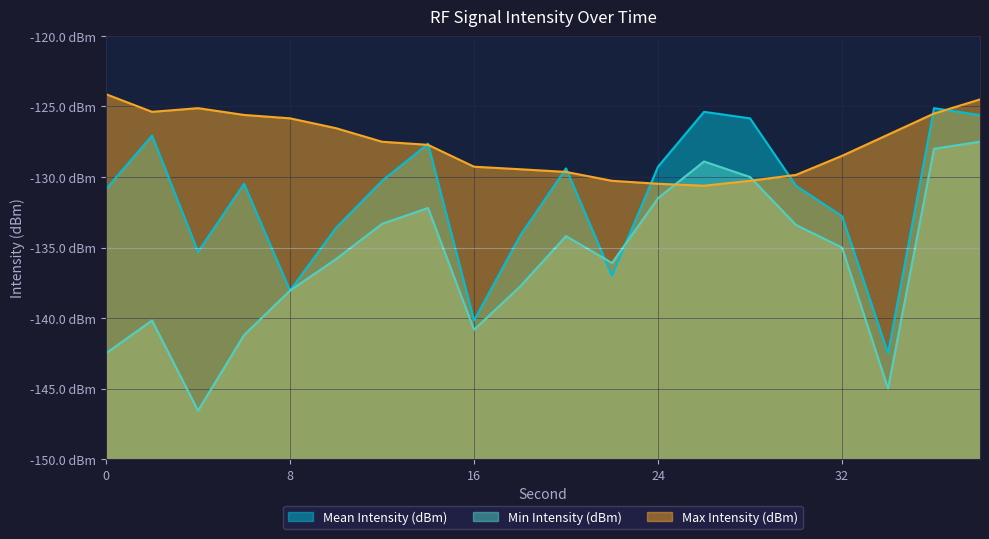

Rank the series by their average value, from lowest to highest.

Min Intensity (dBm), Mean Intensity (dBm), Max Intensity (dBm)